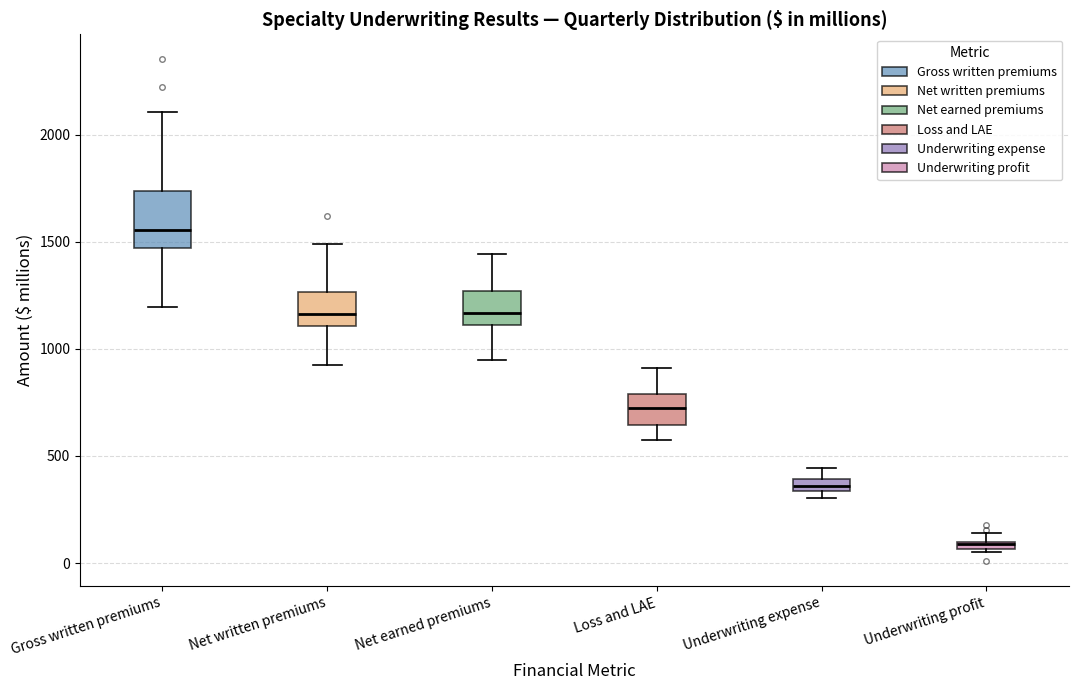

Which box has the highest median line?

Gross written premiums